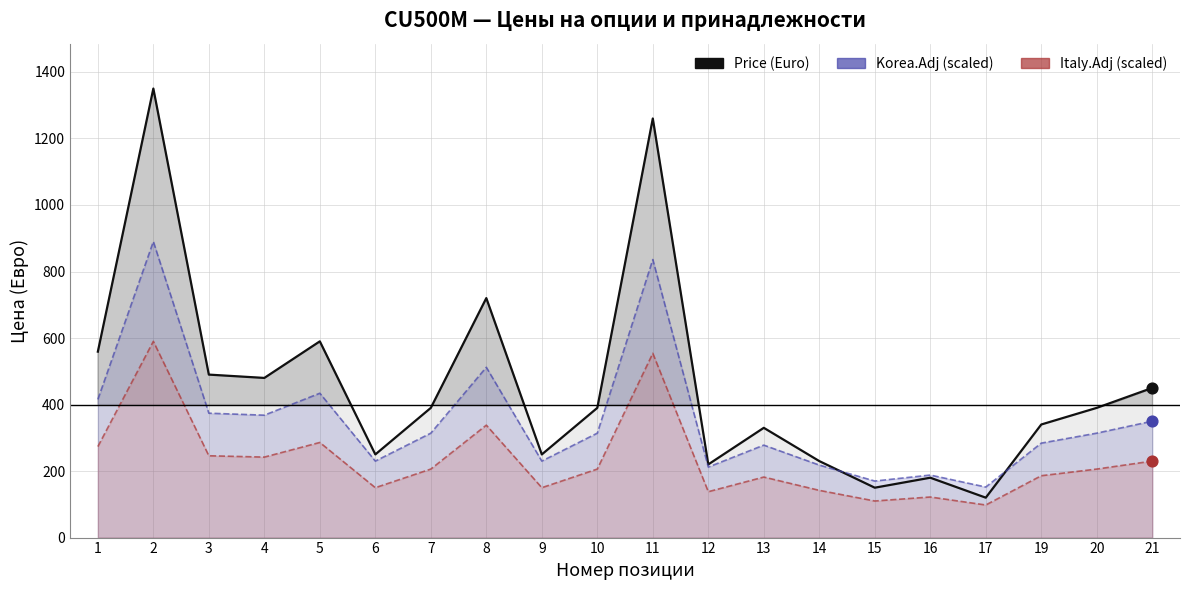

Which series reaches the maximum Y coordinate?

Price (Euro)